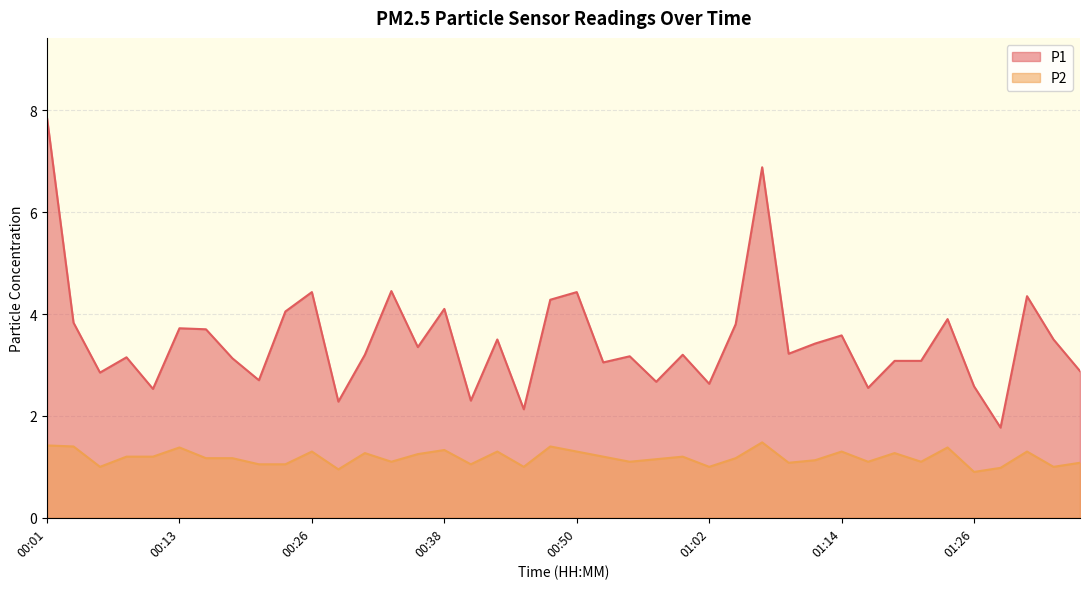

Reading left to right, what are all the values shown in this chart?

P1: 00:01=7.8	00:04=3.8	00:06=2.9	00:09=3.1	00:11=2.5	00:13=3.7	00:16=3.7	00:18=3.1	00:21=2.7	00:23=4.0	00:26=4.4	00:28=2.3	00:30=3.2	00:33=4.5	00:35=3.4	00:38=4.1	00:40=2.3	00:43=3.5	00:45=2.1	00:47=4.3	00:50=4.4	00:52=3.0	00:55=3.2	00:57=2.7	01:00=3.2	01:02=2.6	01:05=3.8	01:07=6.9	01:09=3.2	01:12=3.4	01:14=3.6	01:17=2.5	01:19=3.1	01:22=3.1	01:24=3.9	01:26=2.6	01:29=1.8	01:31=4.3	01:34=3.5	01:36=2.9
P2: 00:01=1.4	00:04=1.4	00:06=1.0	00:09=1.2	00:11=1.2	00:13=1.4	00:16=1.2	00:18=1.2	00:21=1.1	00:23=1.1	00:26=1.3	00:28=0.9	00:30=1.3	00:33=1.1	00:35=1.2	00:38=1.3	00:40=1.1	00:43=1.3	00:45=1.0	00:47=1.4	00:50=1.3	00:52=1.2	00:55=1.1	00:57=1.1	01:00=1.2	01:02=1.0	01:05=1.2	01:07=1.5	01:09=1.1	01:12=1.1	01:14=1.3	01:17=1.1	01:19=1.3	01:22=1.1	01:24=1.4	01:26=0.9	01:29=1.0	01:31=1.3	01:34=1.0	01:36=1.1